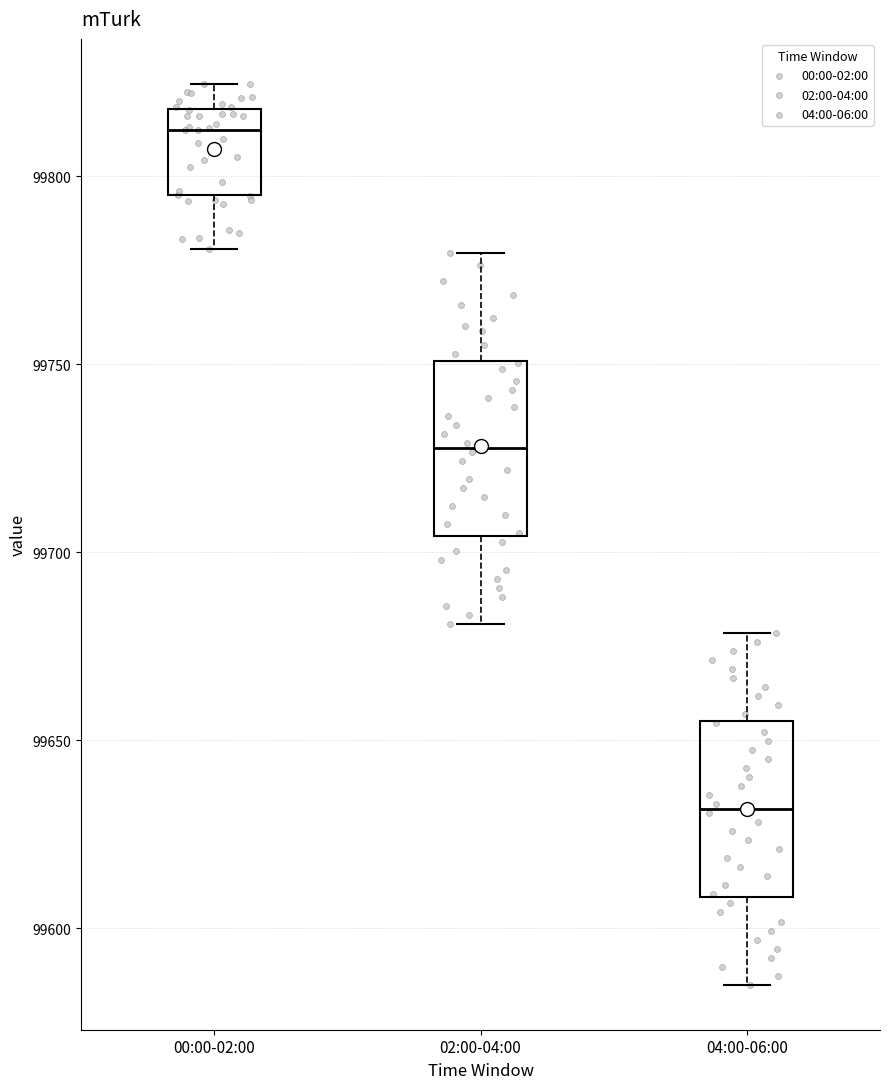

Where is the lower edge of the box for 02:00-04:00 on the y-axis? The values are not printed on the chart, so give them approximately, as read against the axis.

99705